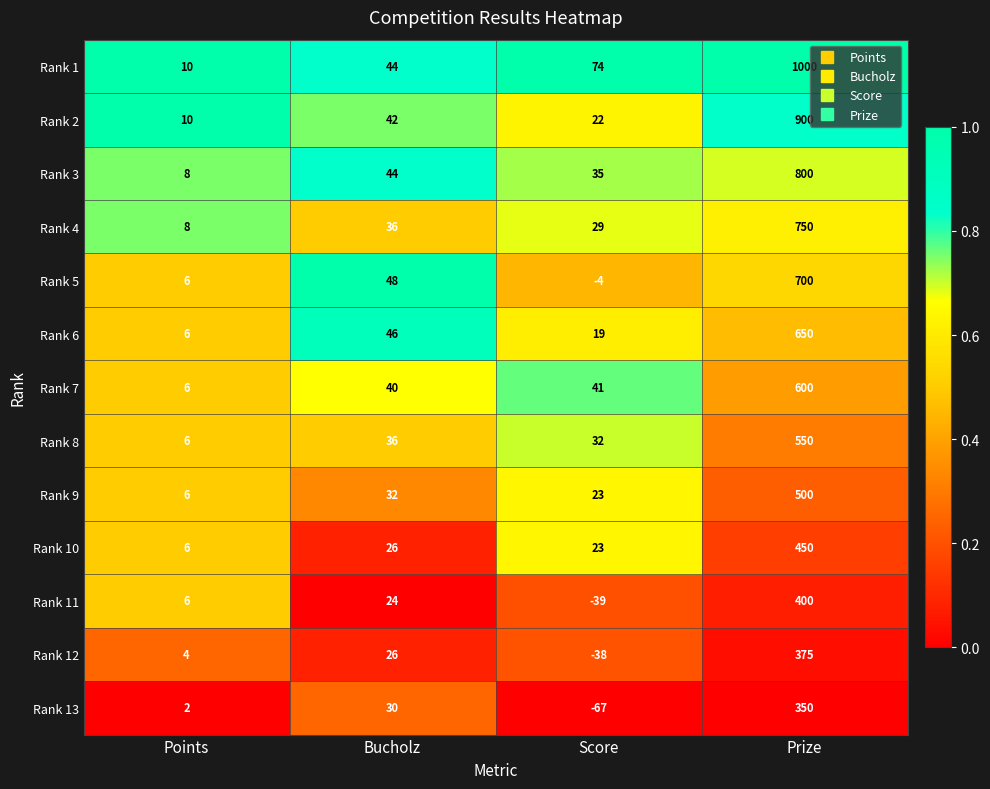

True or false: Rank 3 has a value of 13 at Bucholz.

False